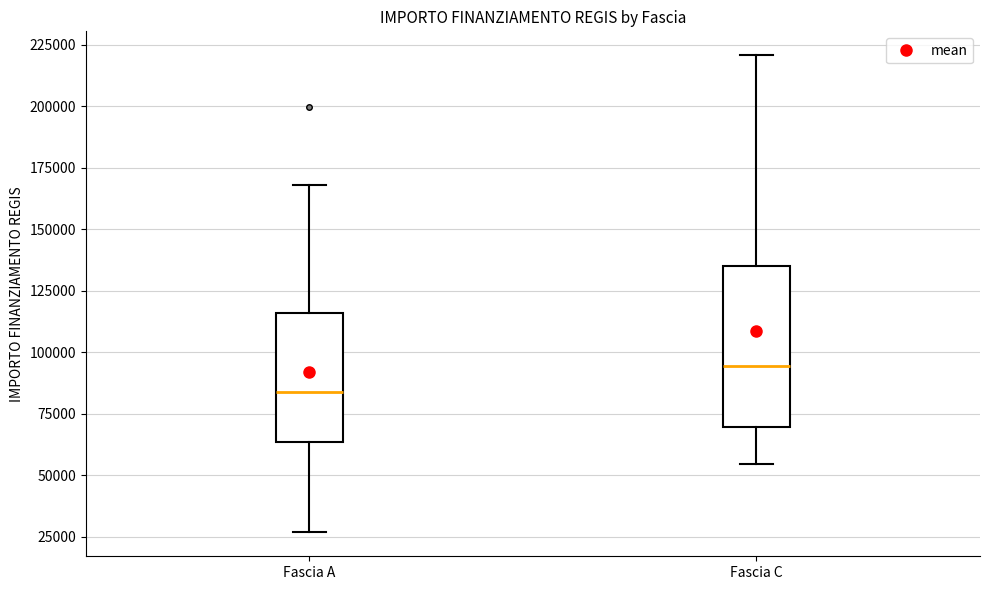

Reading left to right, read every box against the y-axis: the position of its median line, the range the box covers, and the ends of its whiskers. The values are not printed on the chart, so give them approximately, as read against the axis.

Fascia A: median 85000, box 65000 to 115000, whiskers 25000 to 170000
Fascia C: median 95000, box 70000 to 135000, whiskers 55000 to 220000